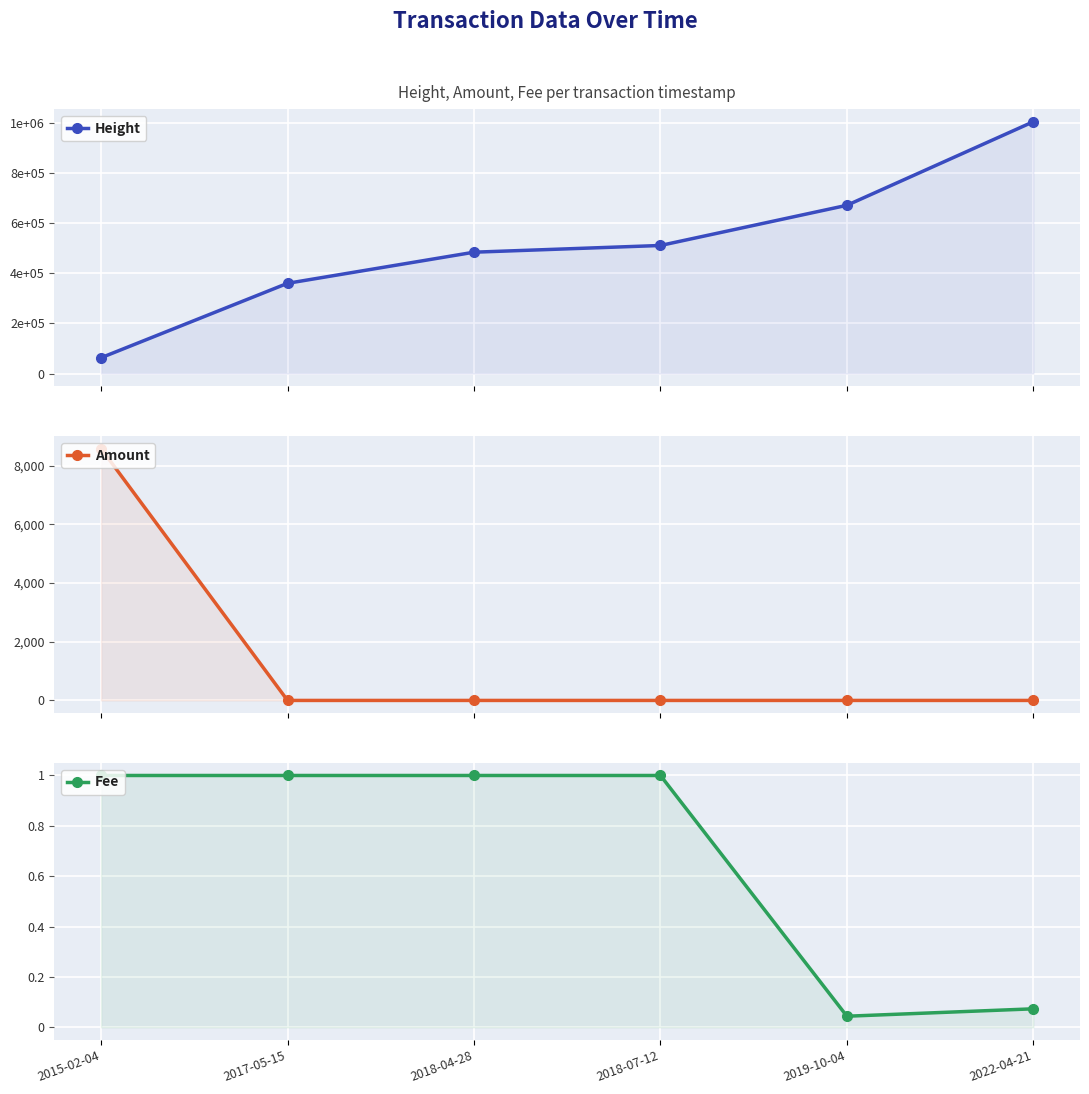

Count the number of data series in this chart.

3